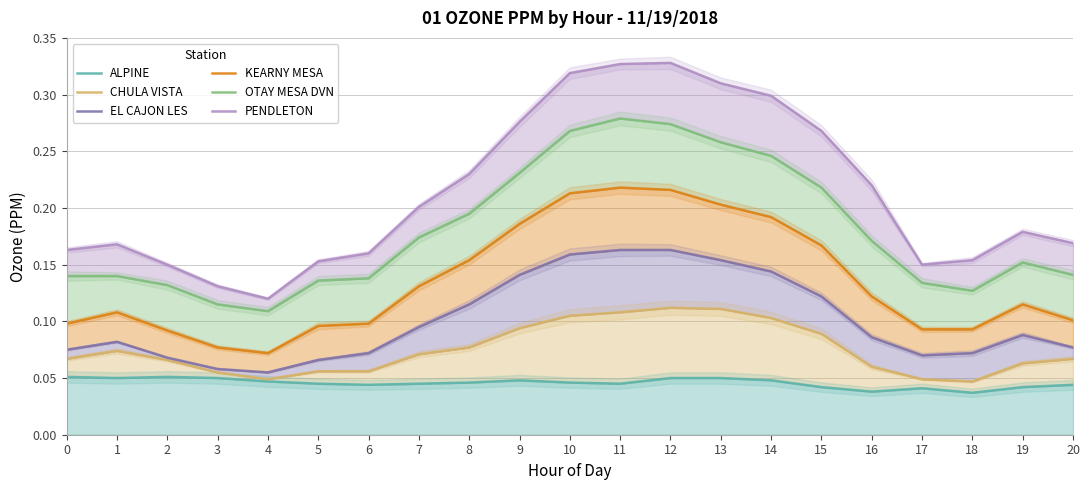

How many interior local valleys does the ALPINE series have?

5